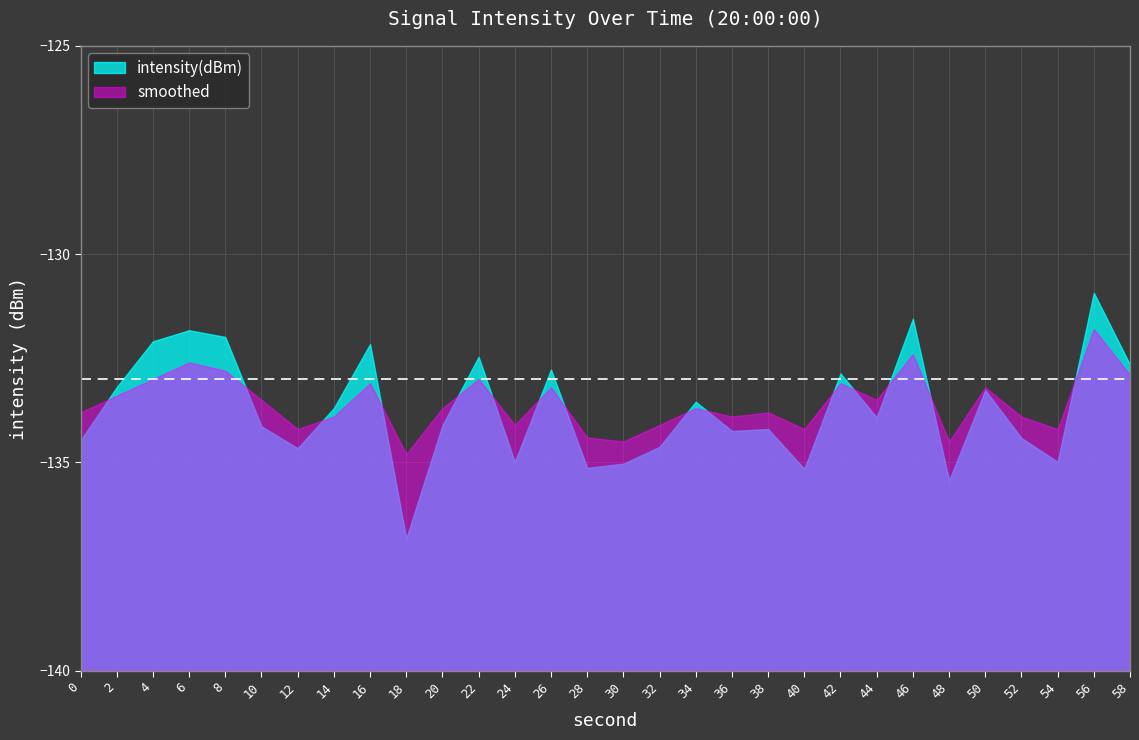

The intensity(dBm) series shows -225.1 at 36. True or false?

False